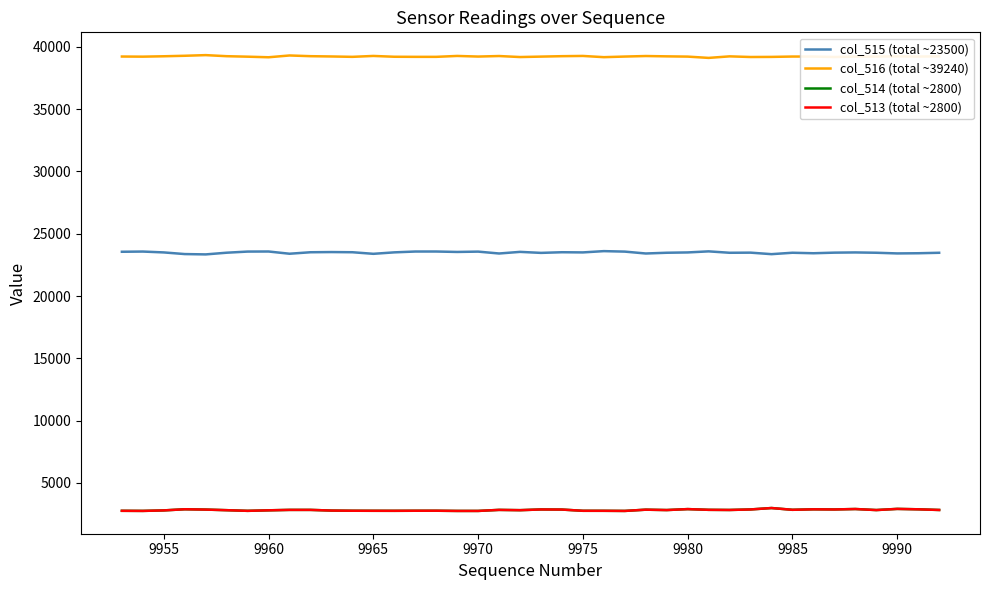

True or false: col_513 (total ~2800) and col_515 (total ~23500) cross at least once.

False